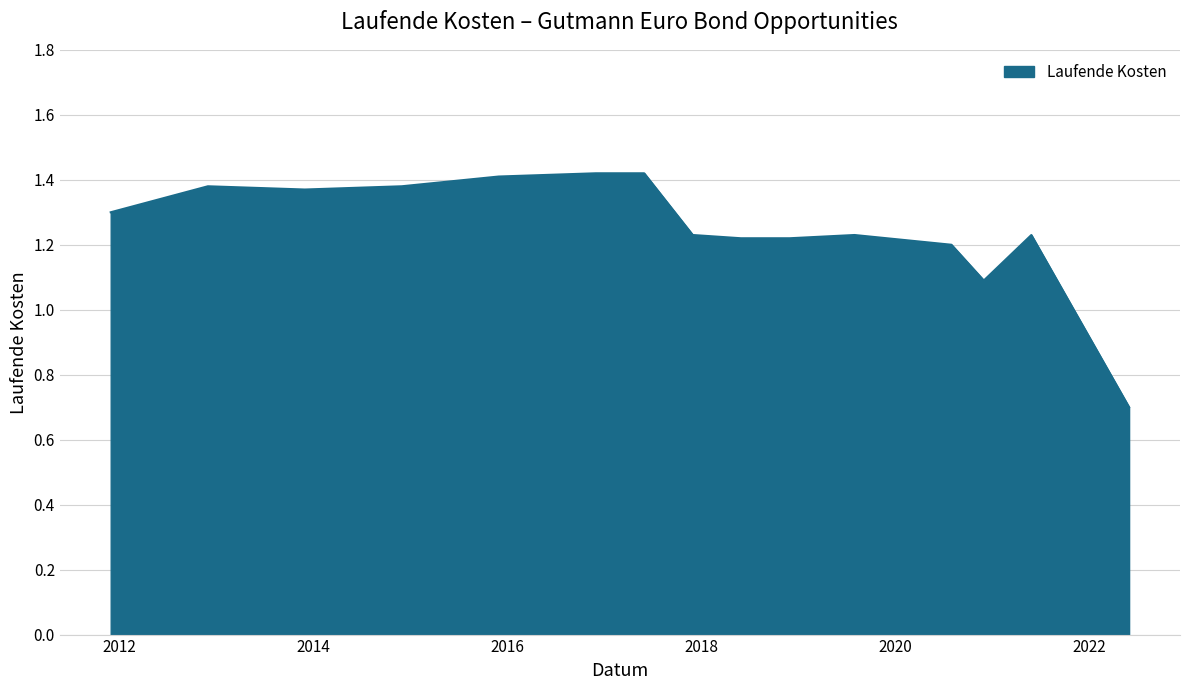

What is the smallest value displayed?

0.7